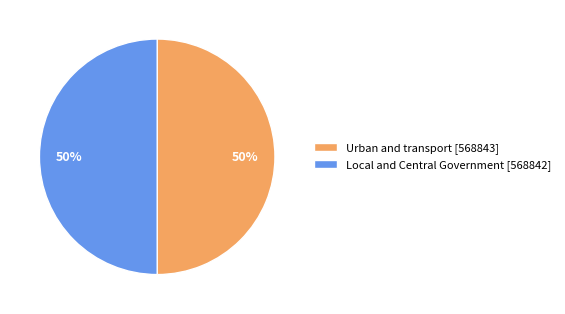

To the nearest percent, what is the average slice percentage?

50%